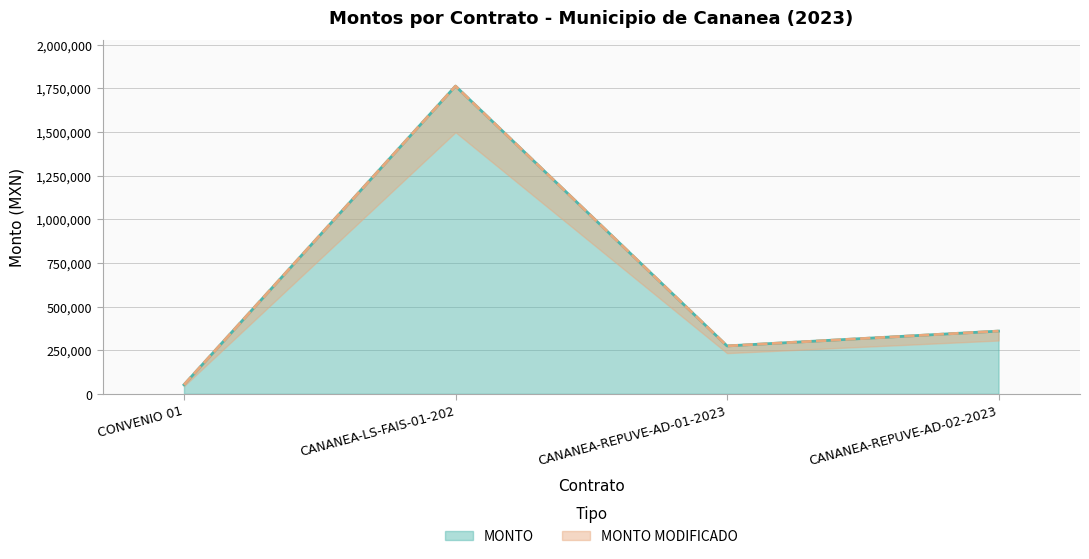

Which category has the lowest value in the MONTO series?

CONVENIO 01